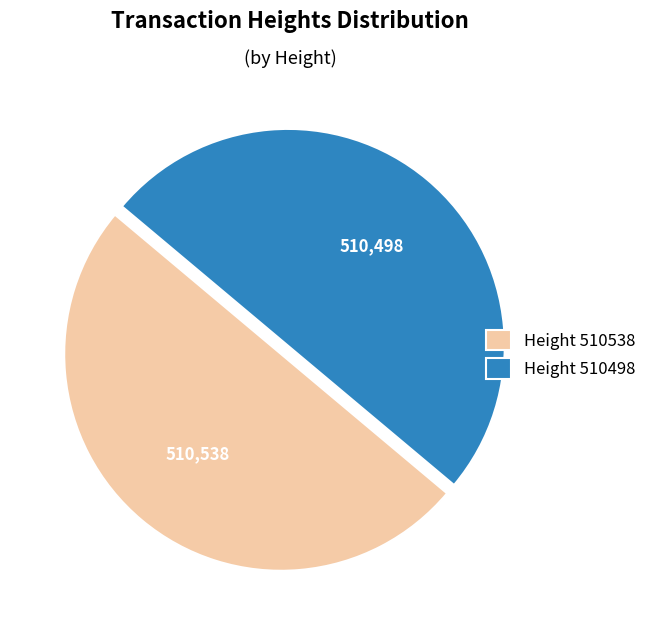

True or false: Height 510538 accounts for 42% of the total.

False